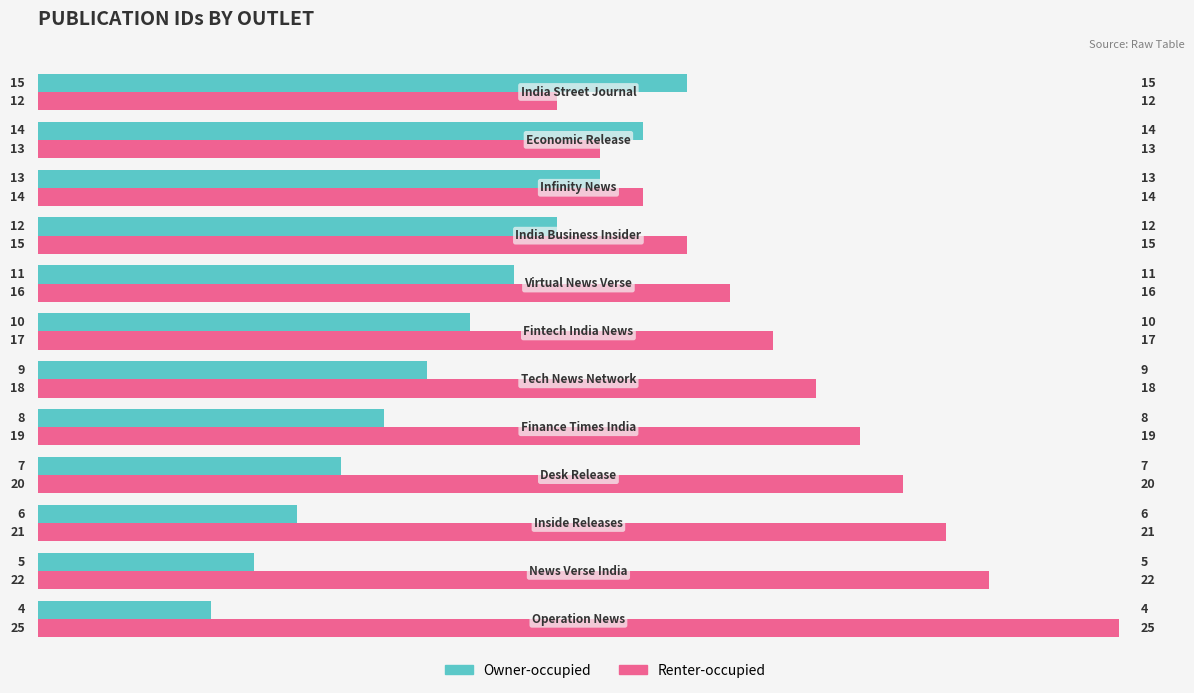

Which series has the largest range (max minus min)?

Renter-occupied